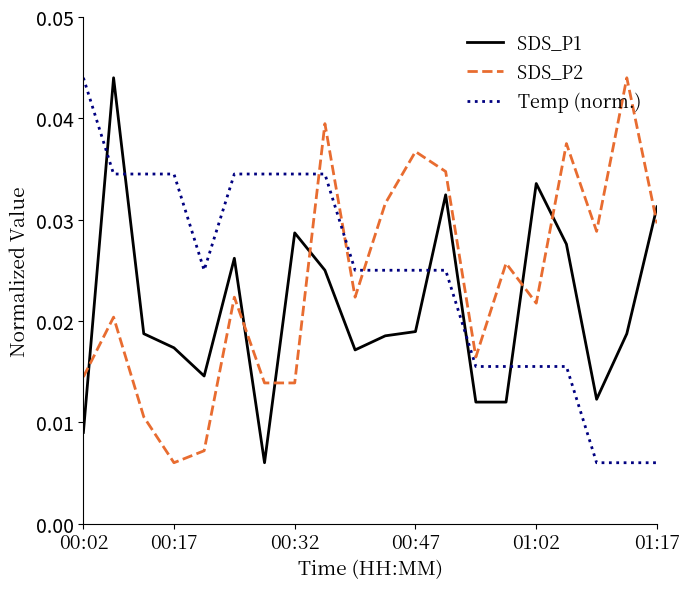

Is this an area chart (filled region under the line)?

No